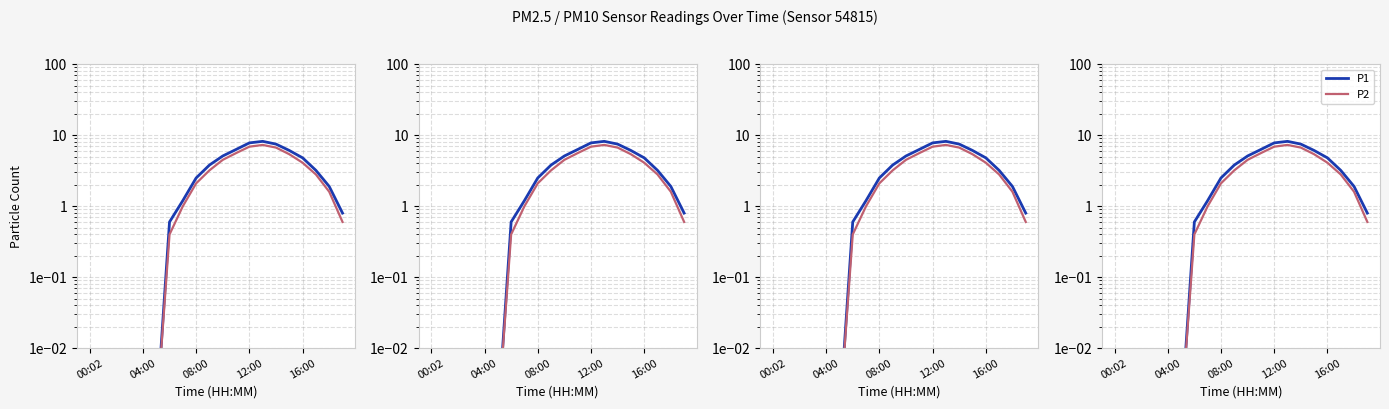

Which series has the largest total across all categories?

P1